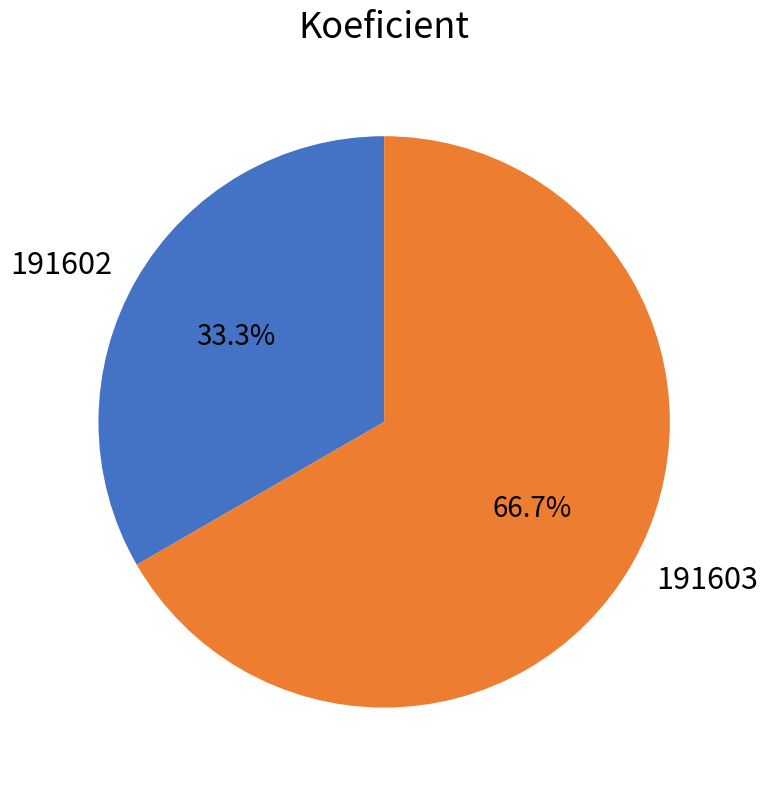

What is the total percentage of 191602 and 191603?

100.0%